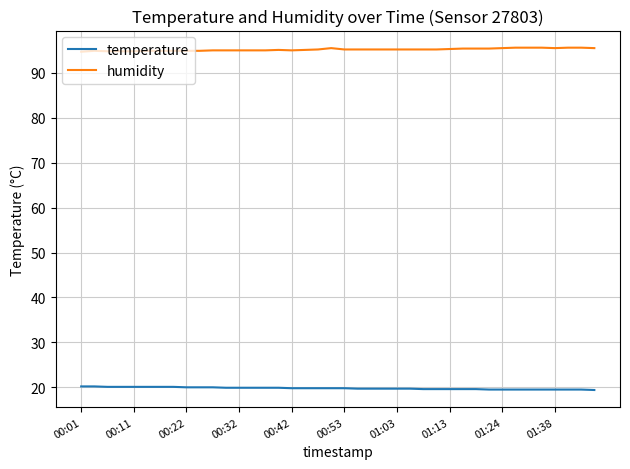

Which series has the largest total across all categories?

humidity